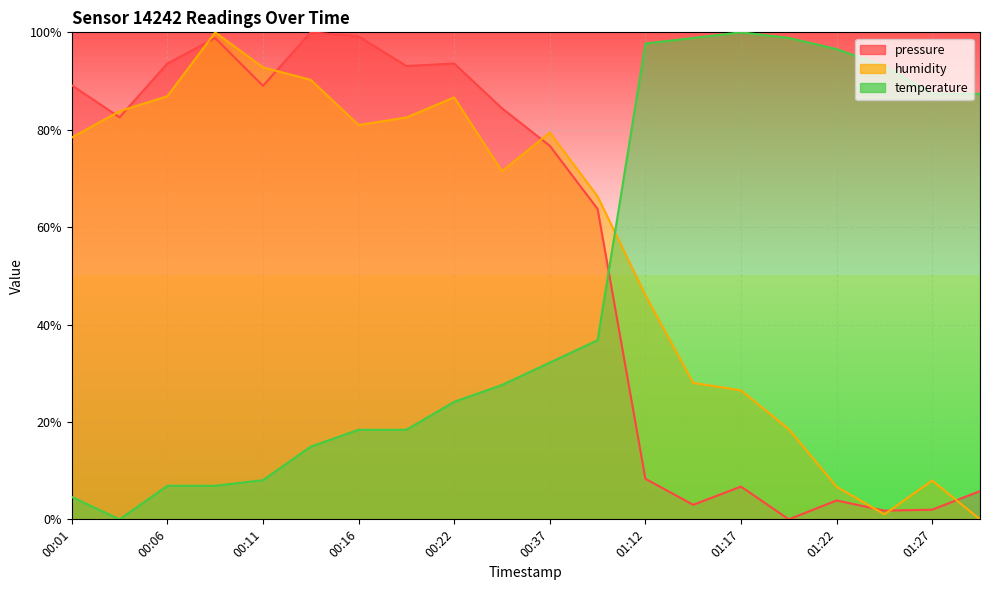

True or false: humidity has more than 1 interior local peaks.

True